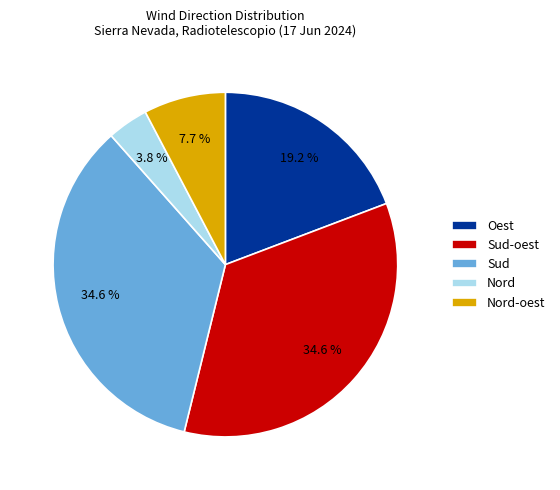

True or false: Sud-oest accounts for 35% of the total.

True